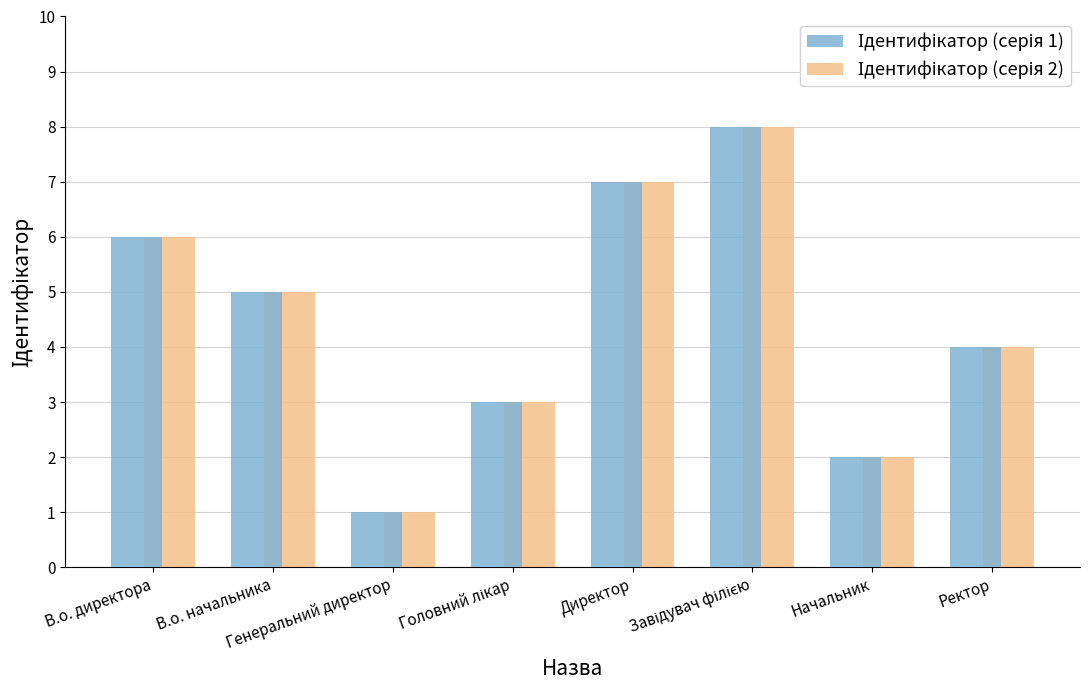

What is the label of the 8th bar from the left?

Ректор